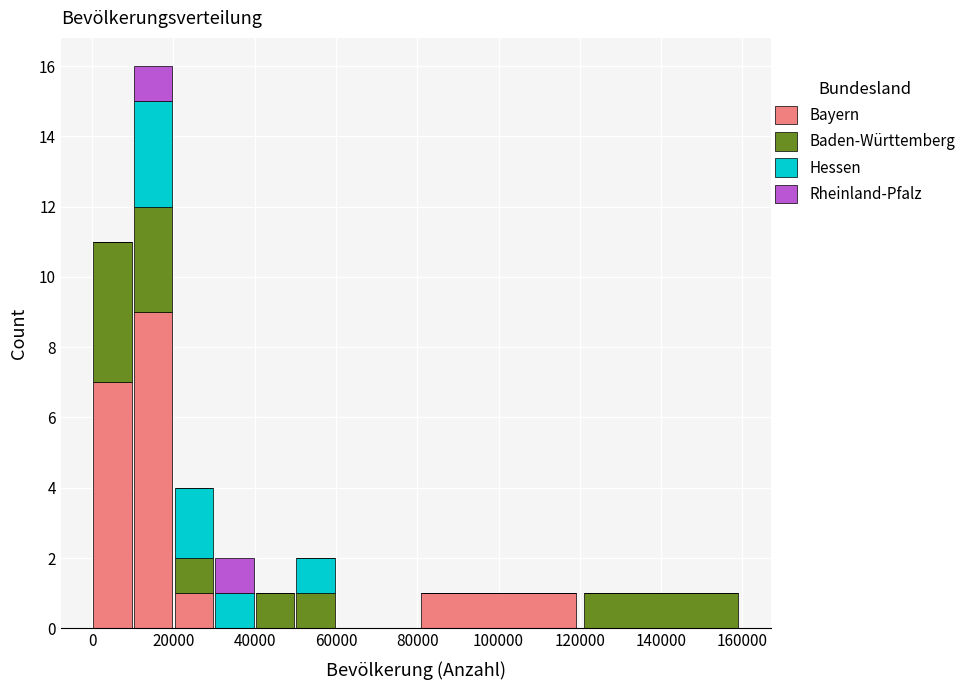

What is the sum of all Bayern values?

18